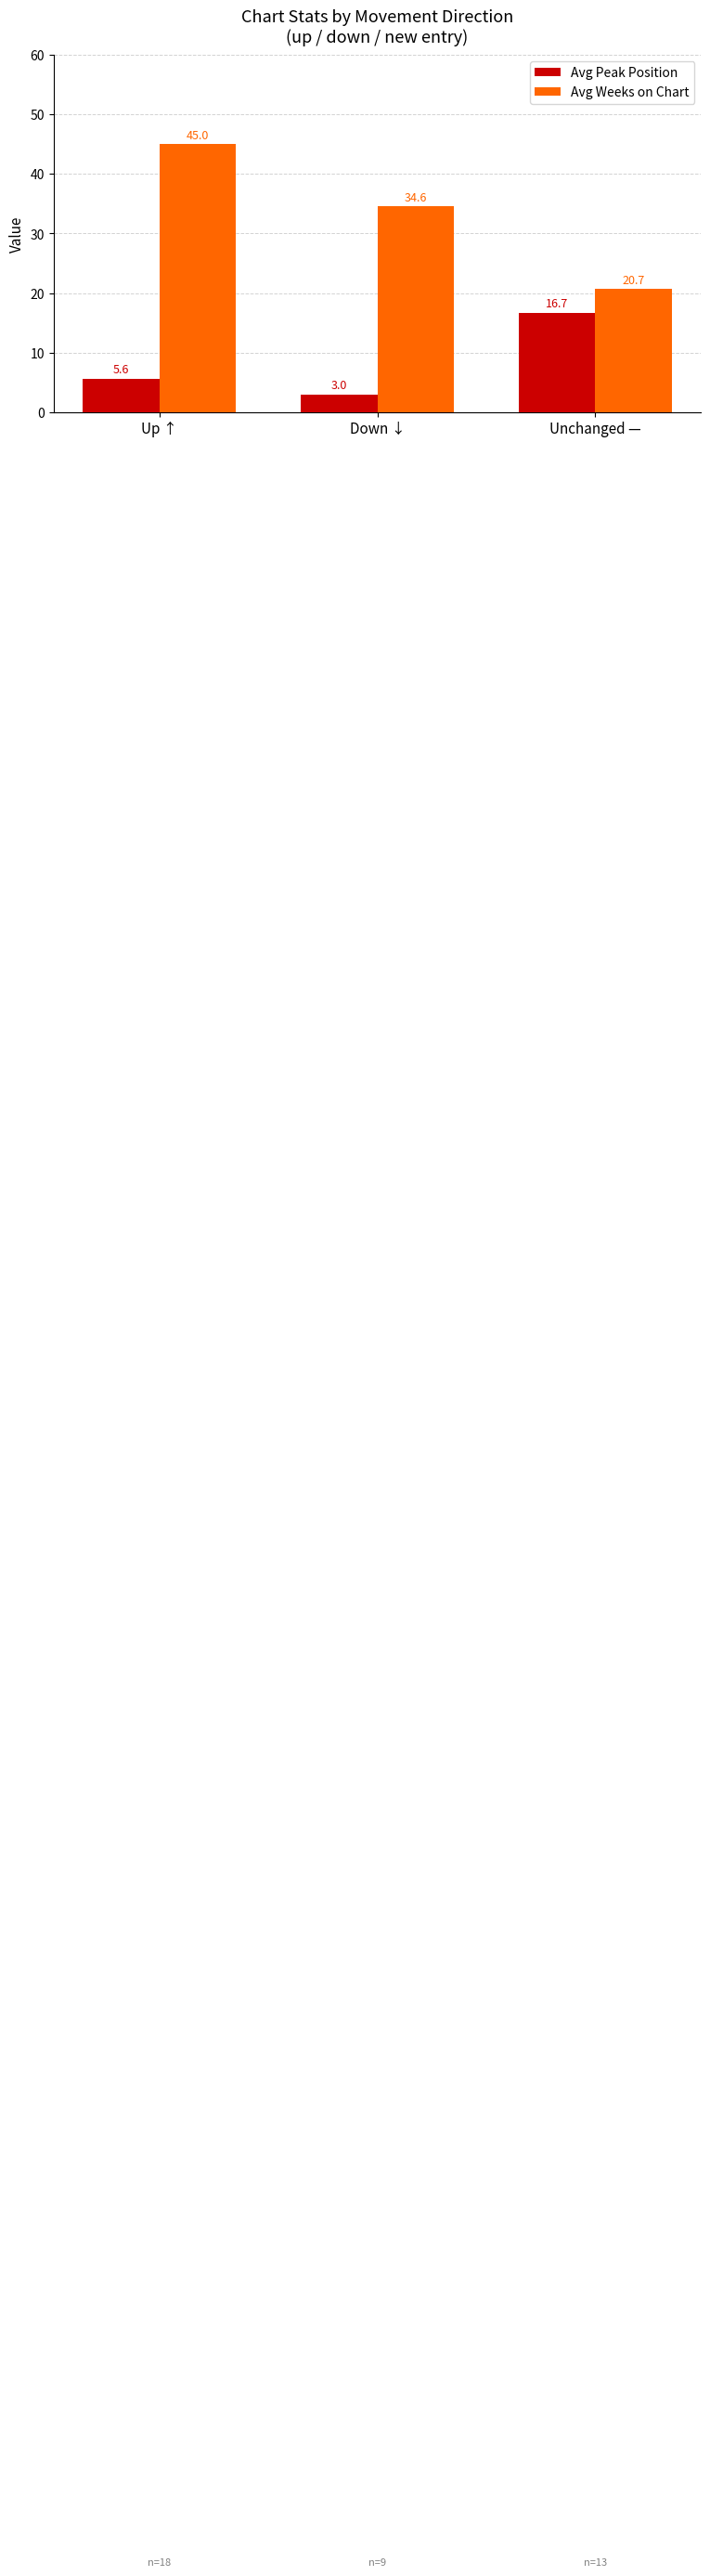

What is the difference between the second highest and minimum values in the Avg Weeks on Chart series?

13.9